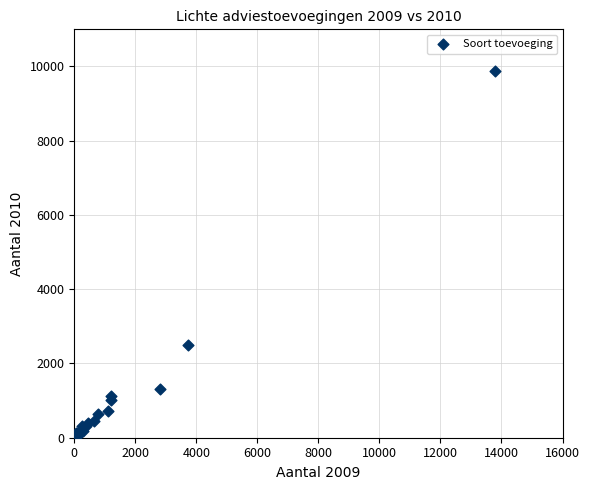

What Y value in the scatter plot is closest to 4942?

2509